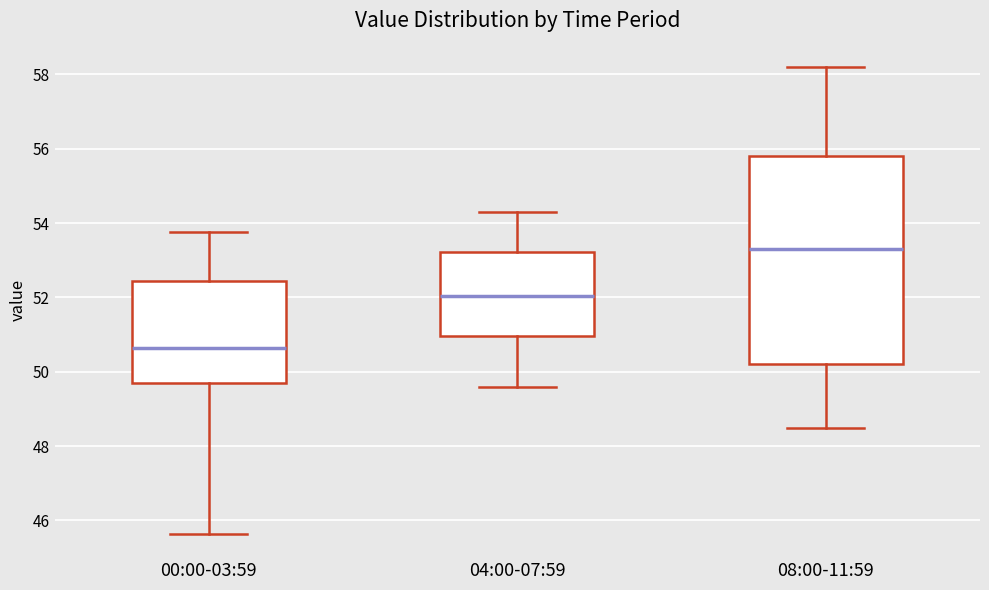

Reading left to right, read every box against the y-axis: the position of its median line, the range the box covers, and the ends of its whiskers. The values are not printed on the chart, so give them approximately, as read against the axis.

00:00-03:59: median 50.6, box 49.6 to 52.4, whiskers 45.6 to 53.8
04:00-07:59: median 52.0, box 51.0 to 53.2, whiskers 49.6 to 54.4
08:00-11:59: median 53.4, box 50.2 to 55.8, whiskers 48.6 to 58.2